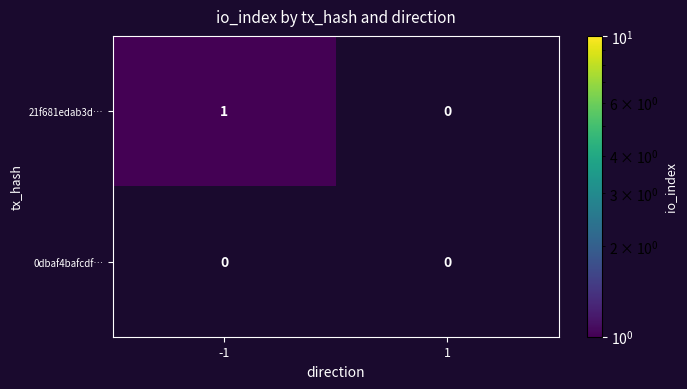

The 21f681edab3d… series shows 1 at -1. True or false?

True